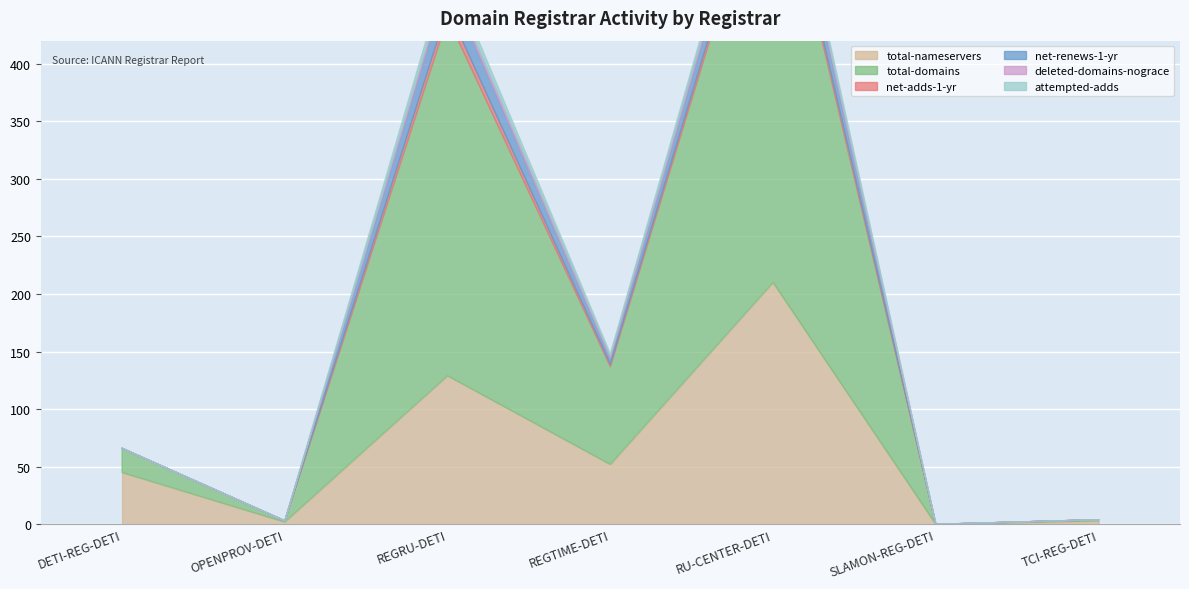

Which series has the largest range (max minus min)?

total-domains